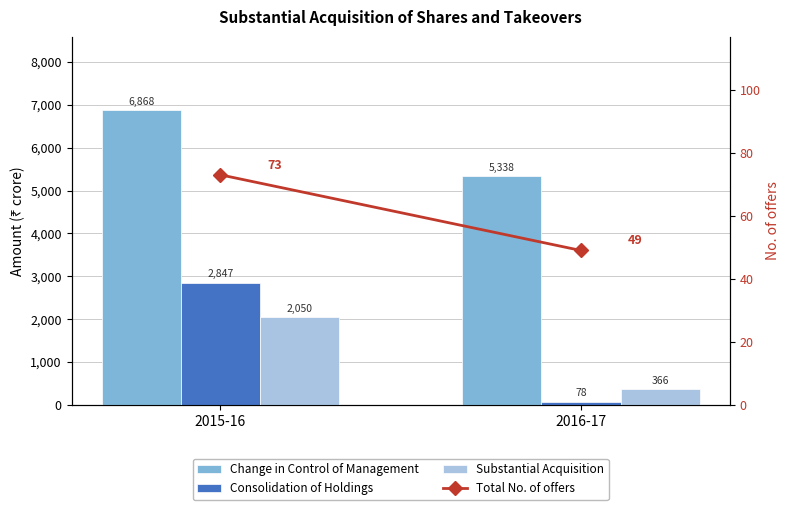

How many distinct data groups are displayed?

4